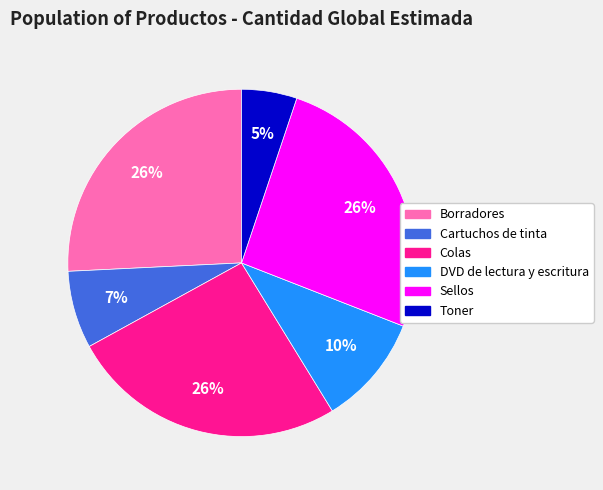

Approximately how many times larger is the value at Cartuchos de tinta compared to Toner?

1.4